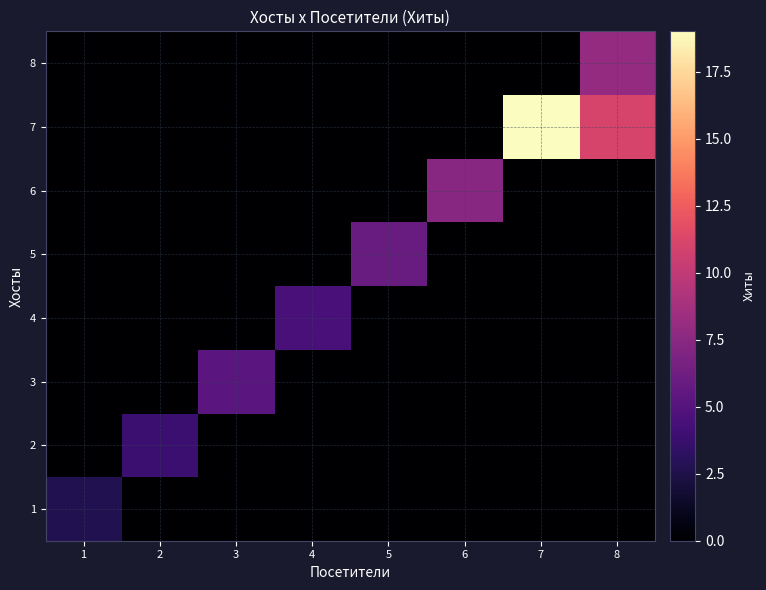

At which category is the sum across all series the highest?

7